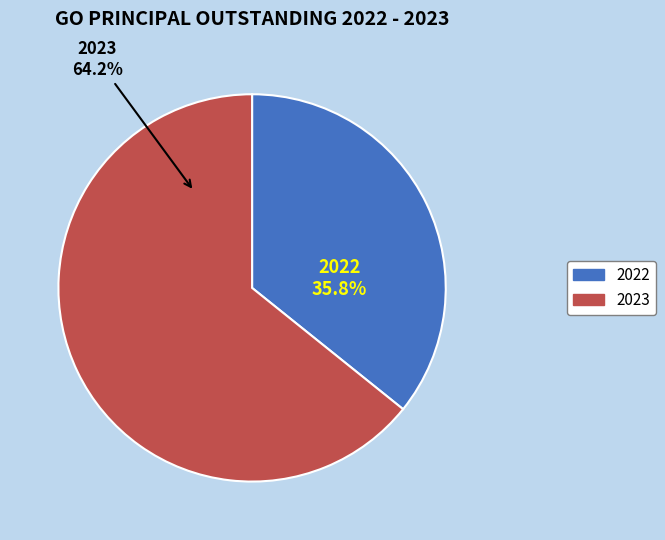

Which slice is the smallest?

2022